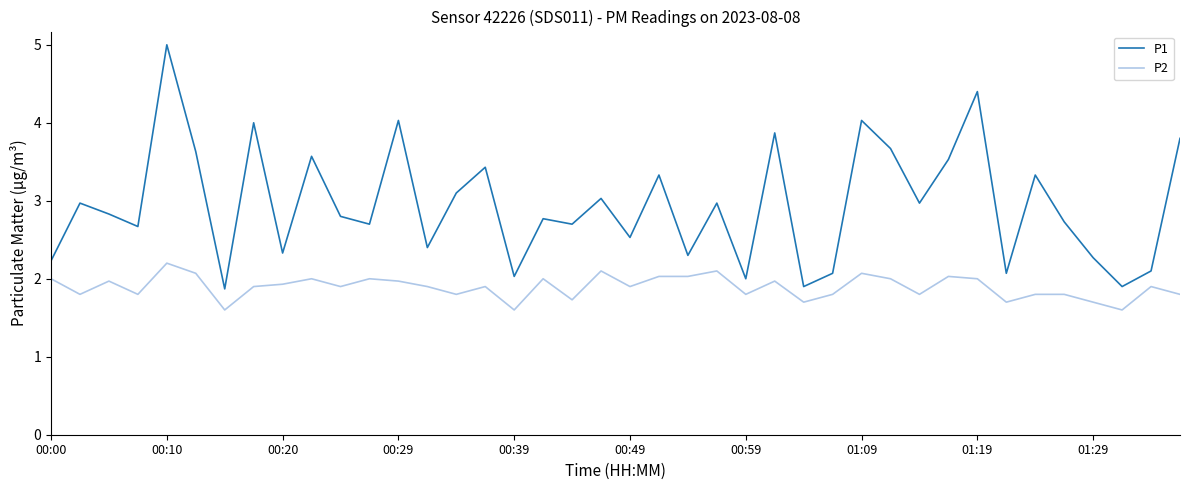

What is the difference between the second highest and minimum values in the P2 series?

0.5